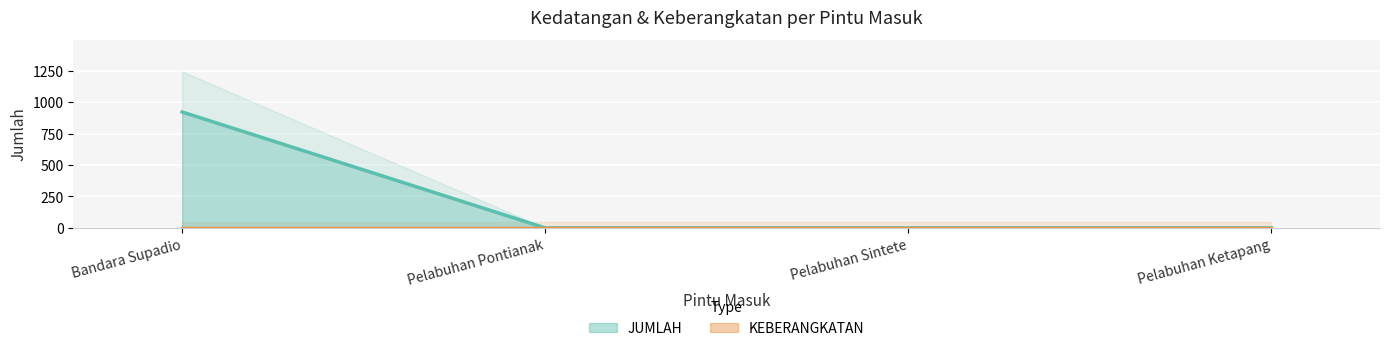

What is the difference between the maximum and minimum values?

922